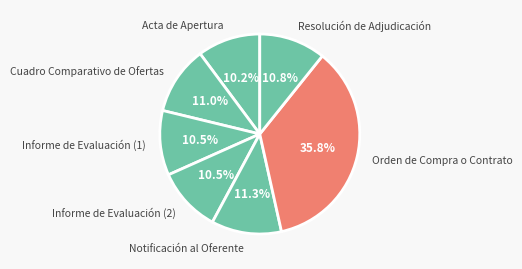

Between Acta de Apertura and Orden de Compra o Contrato, which is larger?

Orden de Compra o Contrato